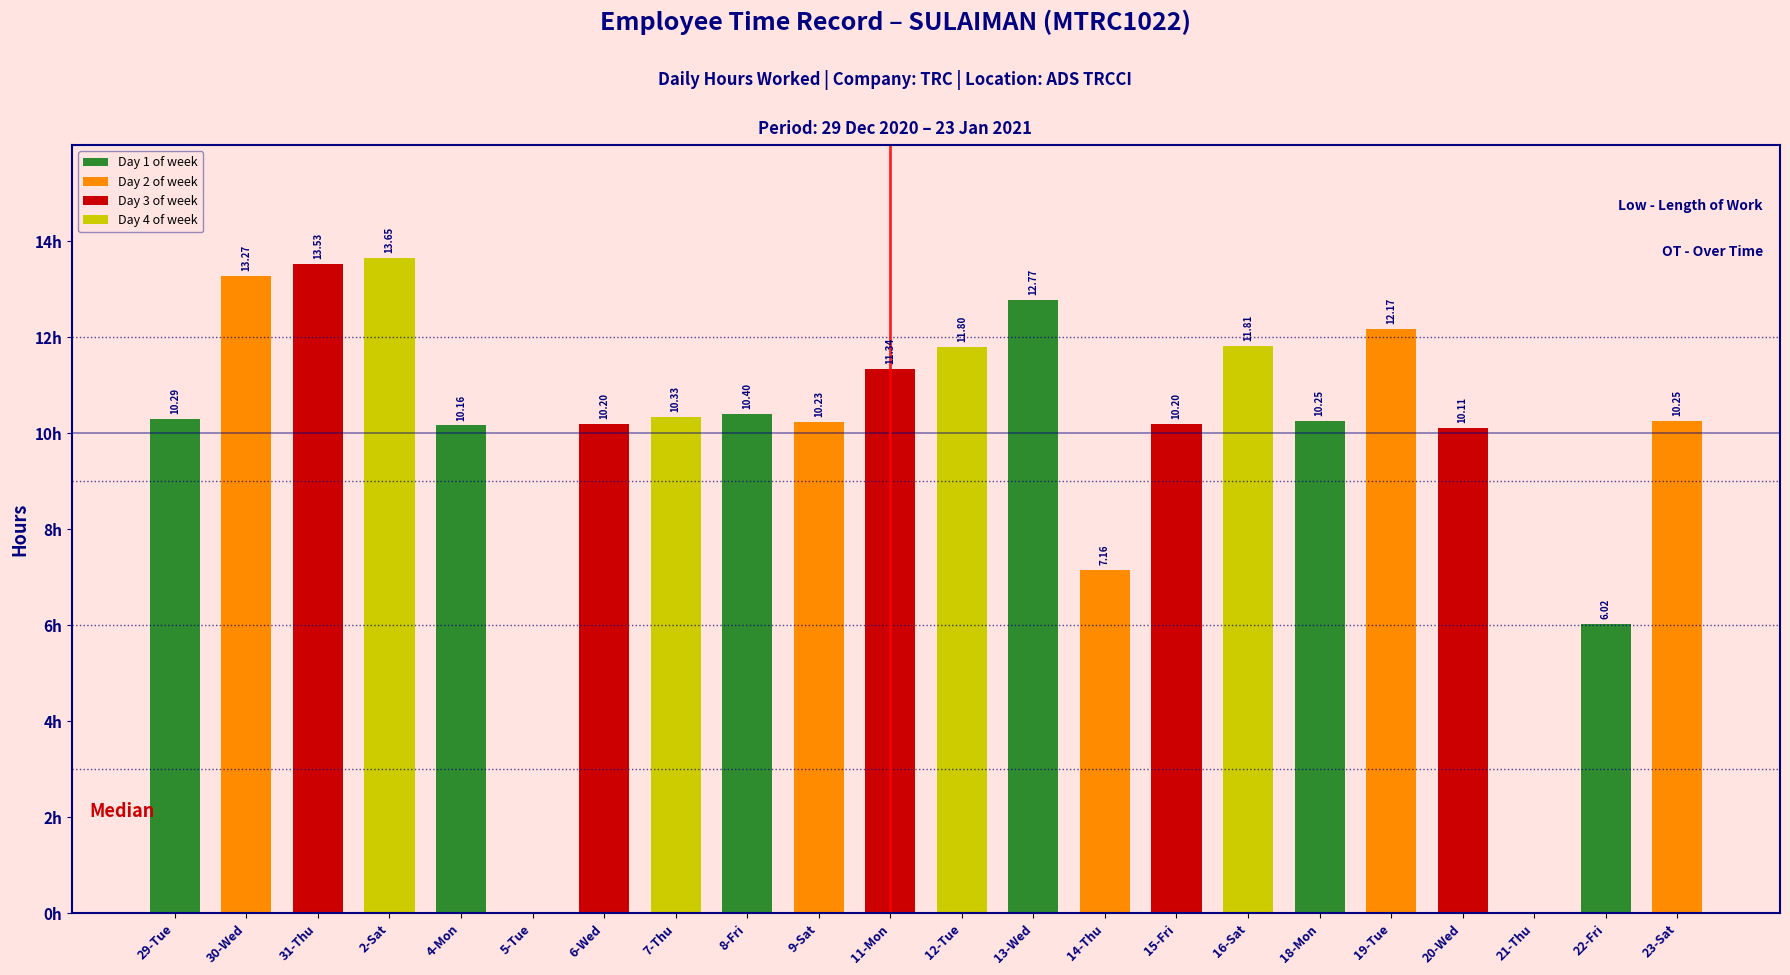

Which has a higher value, 9-Sat or 21-Thu?

9-Sat